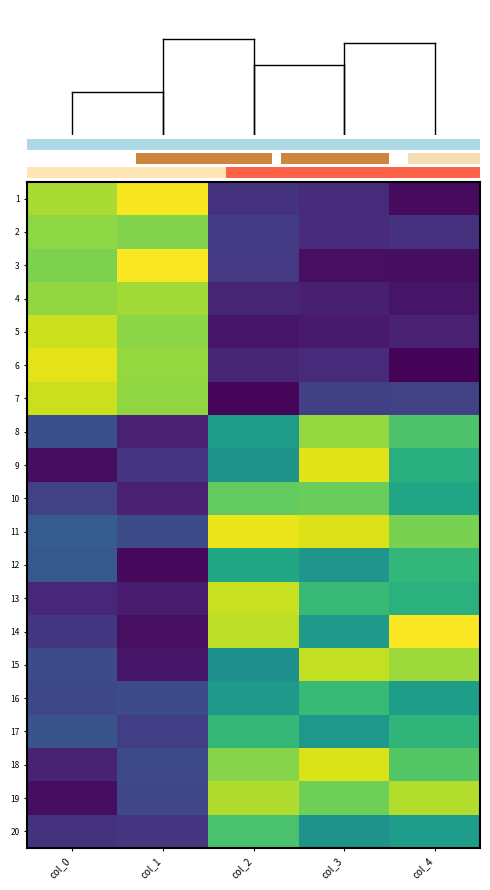

Between col_3 and col_4, which is larger?

col_3